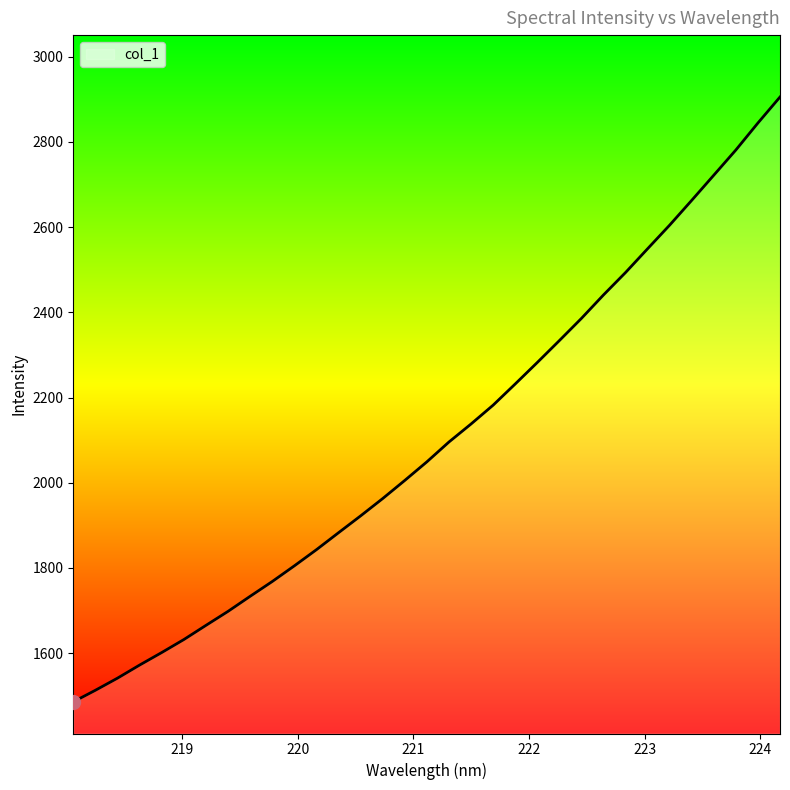

How many values are below 2049?

16